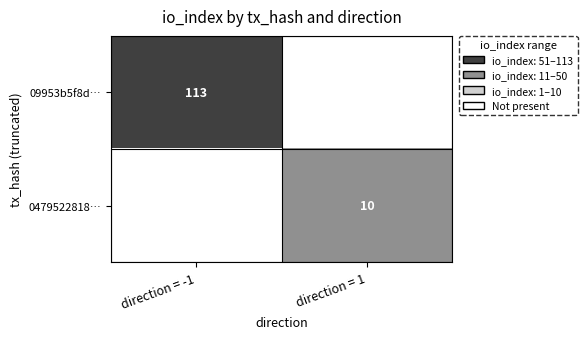

True or false: 0479522818… has a value of 7 at direction = 1.

False